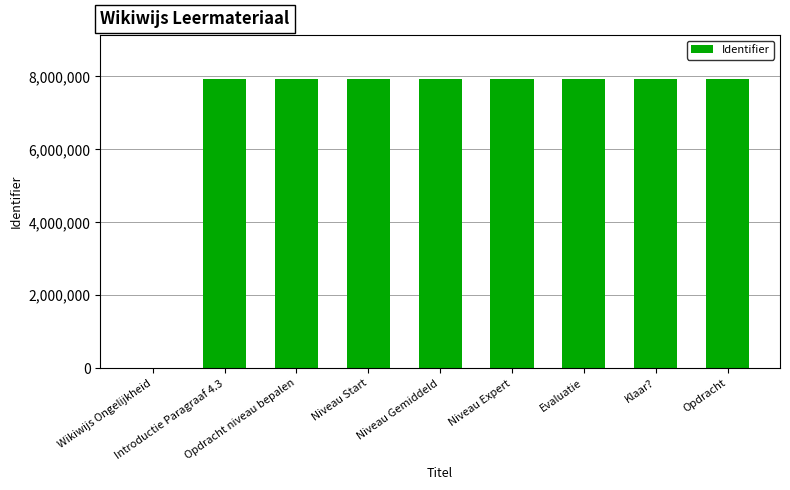

What is the maximum value shown in the chart?

7939926